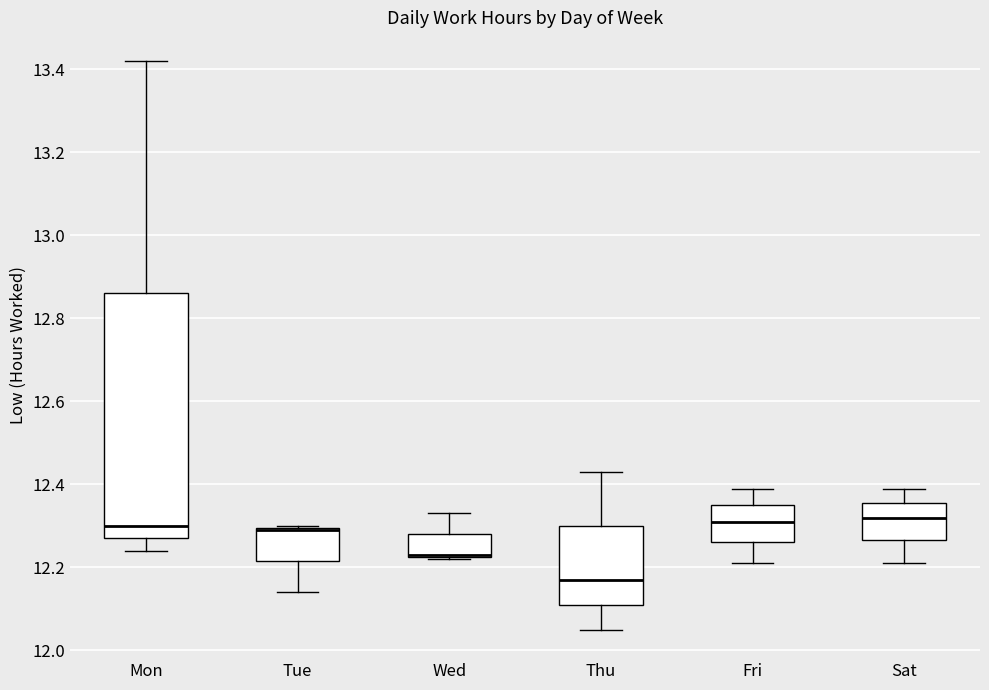

Reading left to right, transcribe this box plot: for each box, give where its median line is, the range the box spans, and where its two whiskers end, as read against the y-axis. The values are not printed on the chart, so give them approximately, as read against the axis.

Mon: median 12.30, box 12.28 to 12.86, whiskers 12.24 to 13.42
Tue: median 12.30 (drawn on the box's upper edge), box 12.22 to 12.30, whiskers 12.14 to 12.30
Wed: median 12.24 (drawn on the box's lower edge), box 12.22 to 12.28, whiskers 12.22 to 12.34
Thu: median 12.18, box 12.12 to 12.30, whiskers 12.06 to 12.44
Fri: median 12.32, box 12.26 to 12.36, whiskers 12.22 to 12.40
Sat: median 12.32, box 12.26 to 12.36, whiskers 12.22 to 12.40